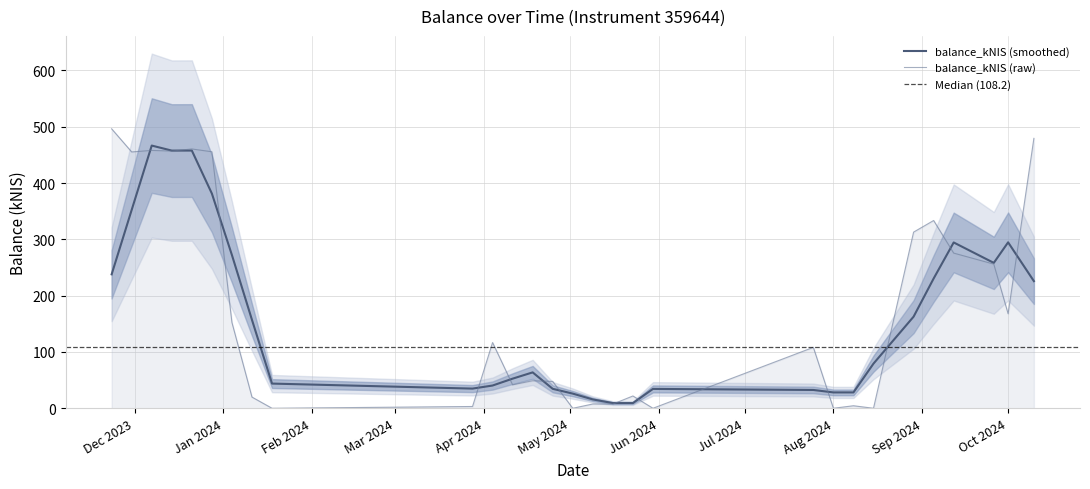

What position from the left is 2024-09-12?

26